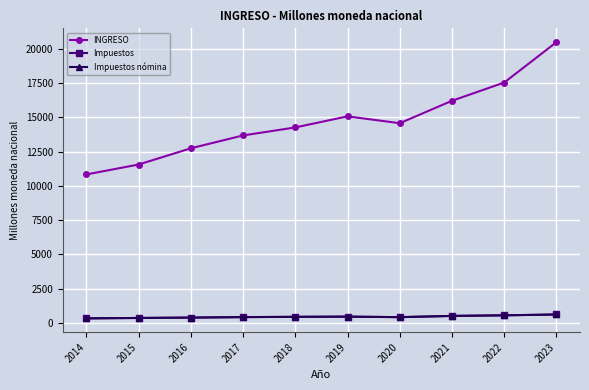

Does the chart have visible grid lines?

Yes